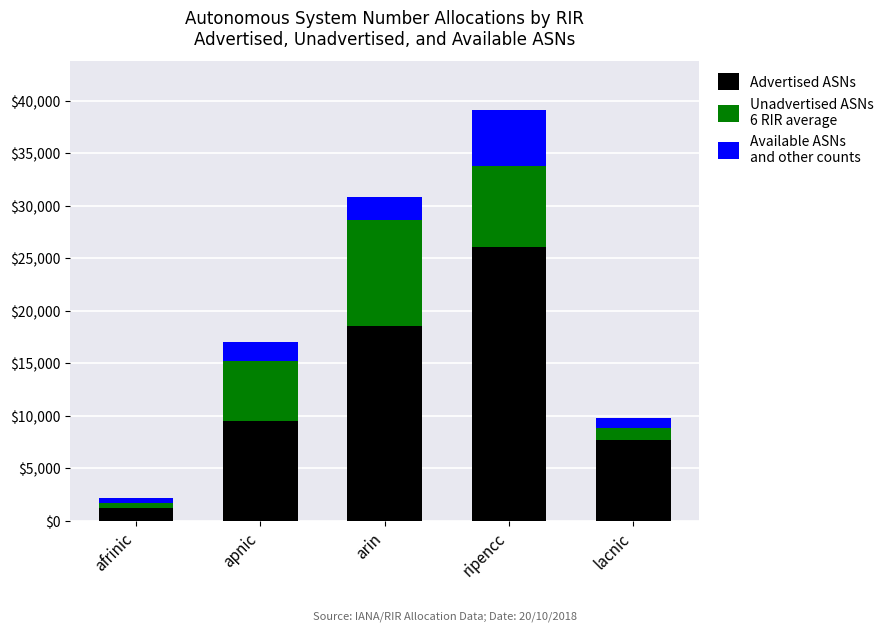

How many bars are there in total?

5